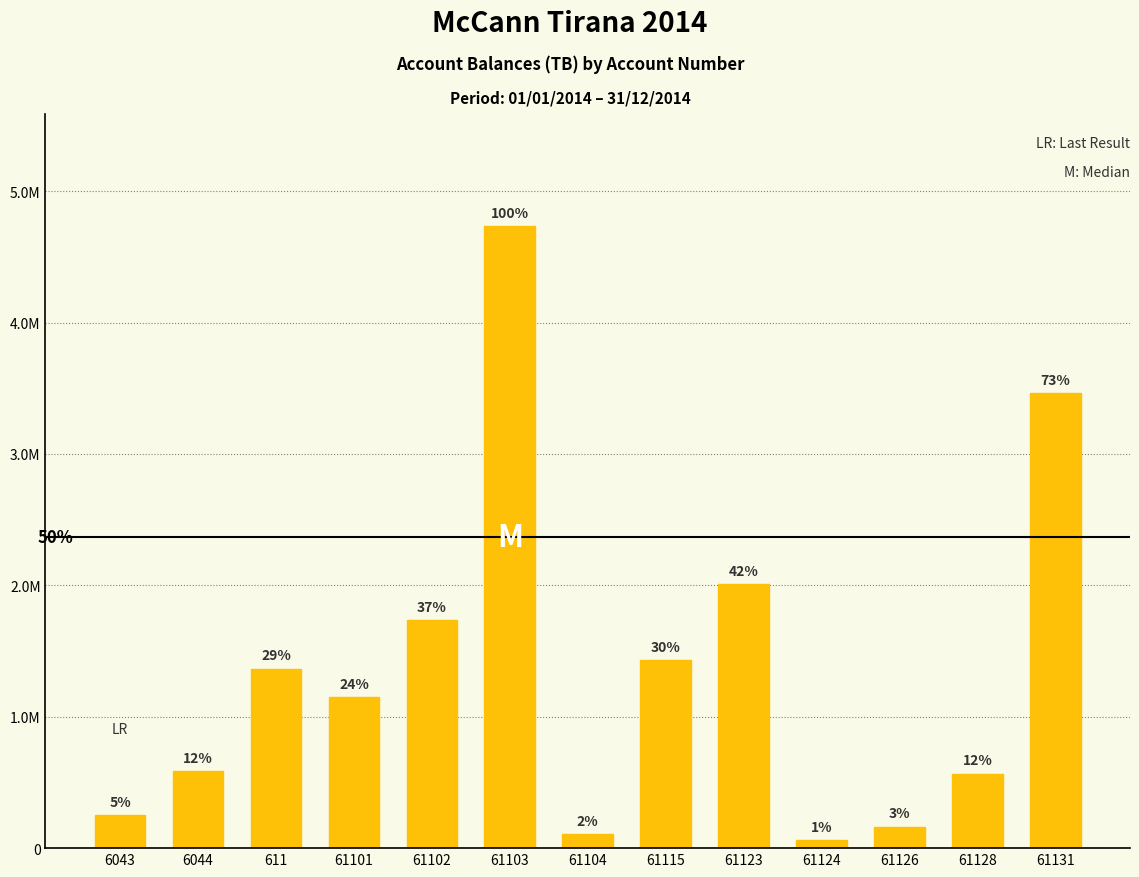

Which label corresponds to the smallest value in the chart?

61124